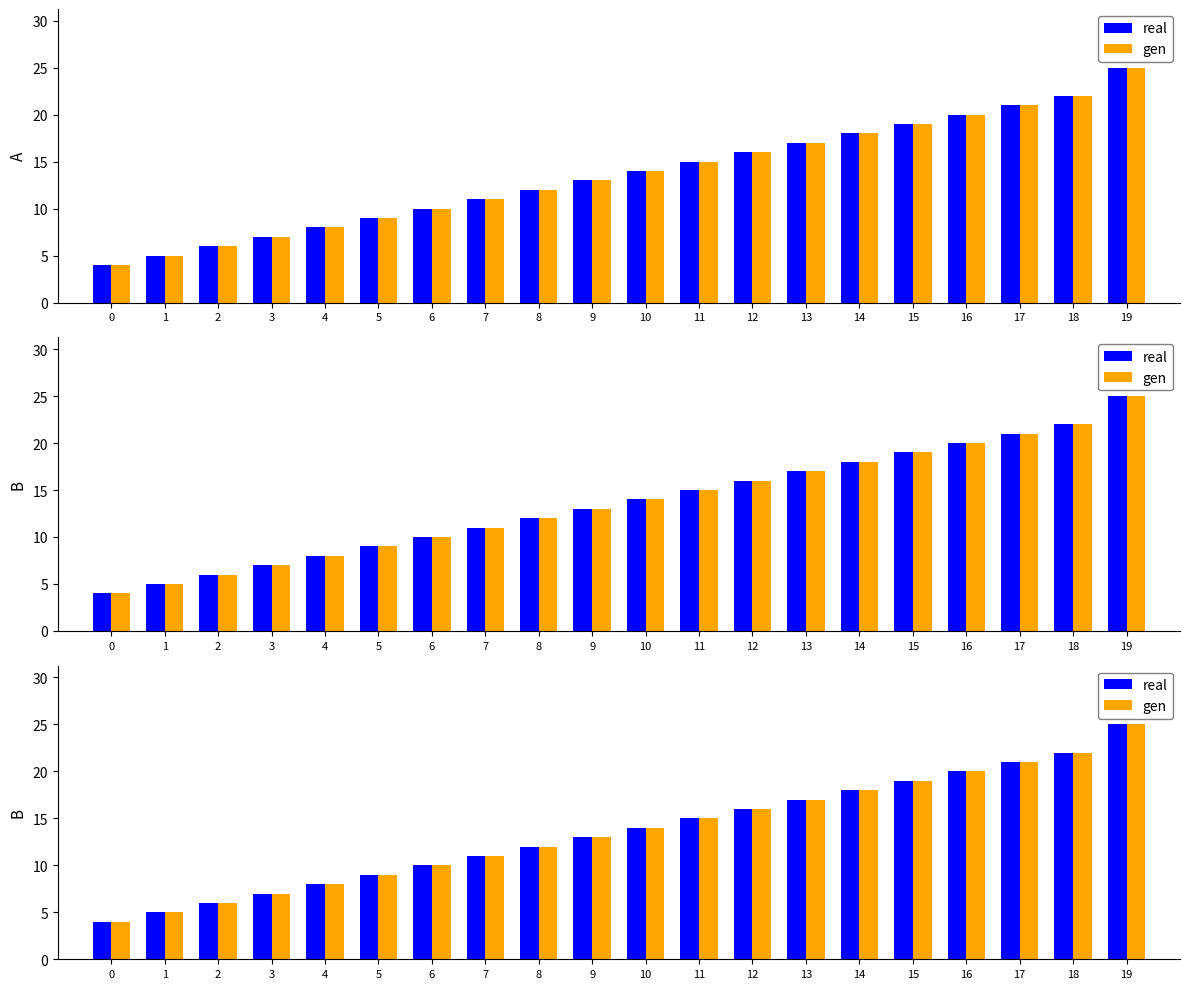

Is it true that real equals 9 at 2?

False